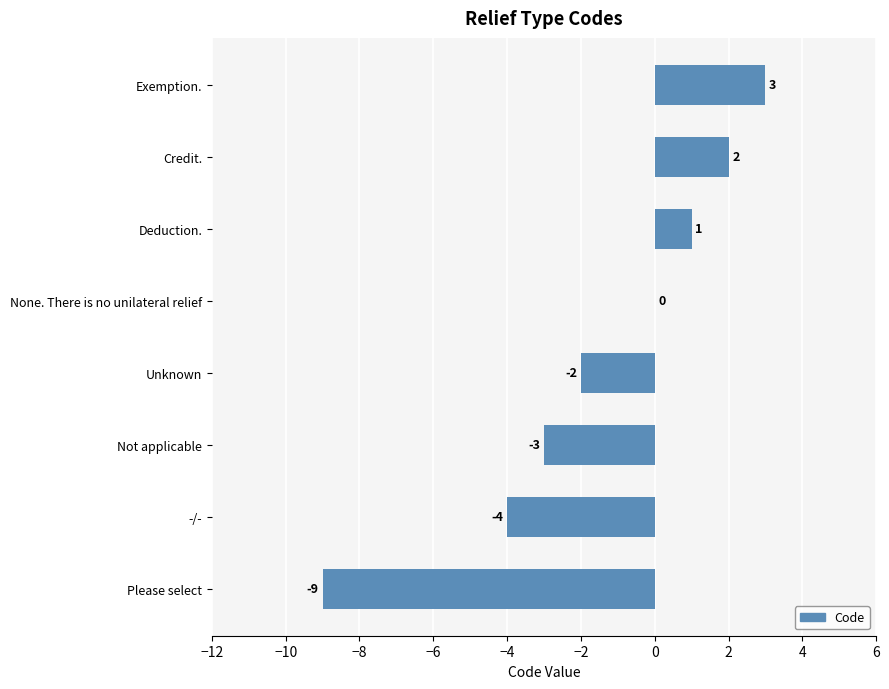

What is the maximum value shown in the chart?

3